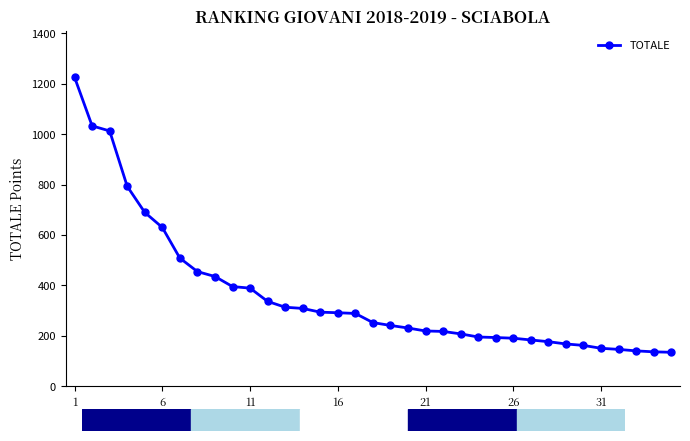

What is the difference between the maximum and second lowest values?

1089.4